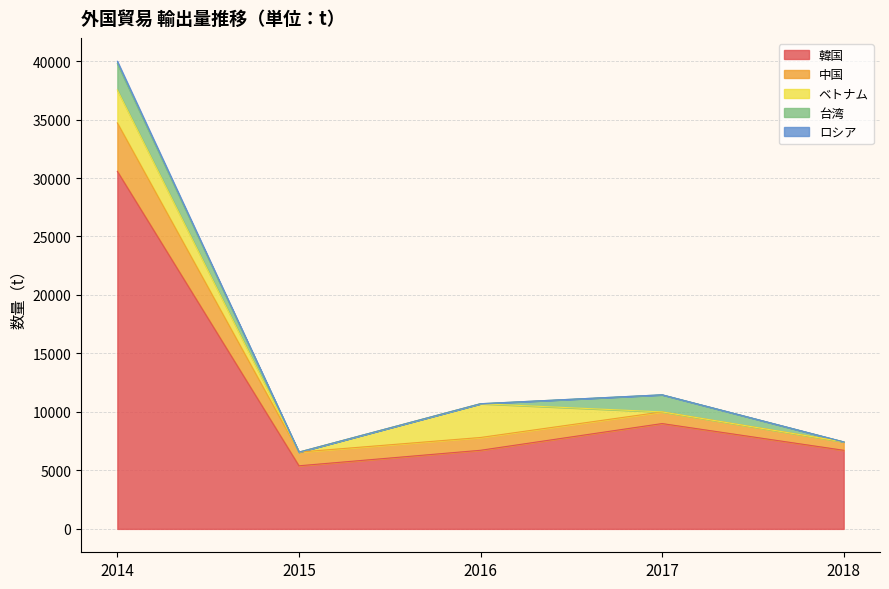

Which category has the lowest value across all series?

2015